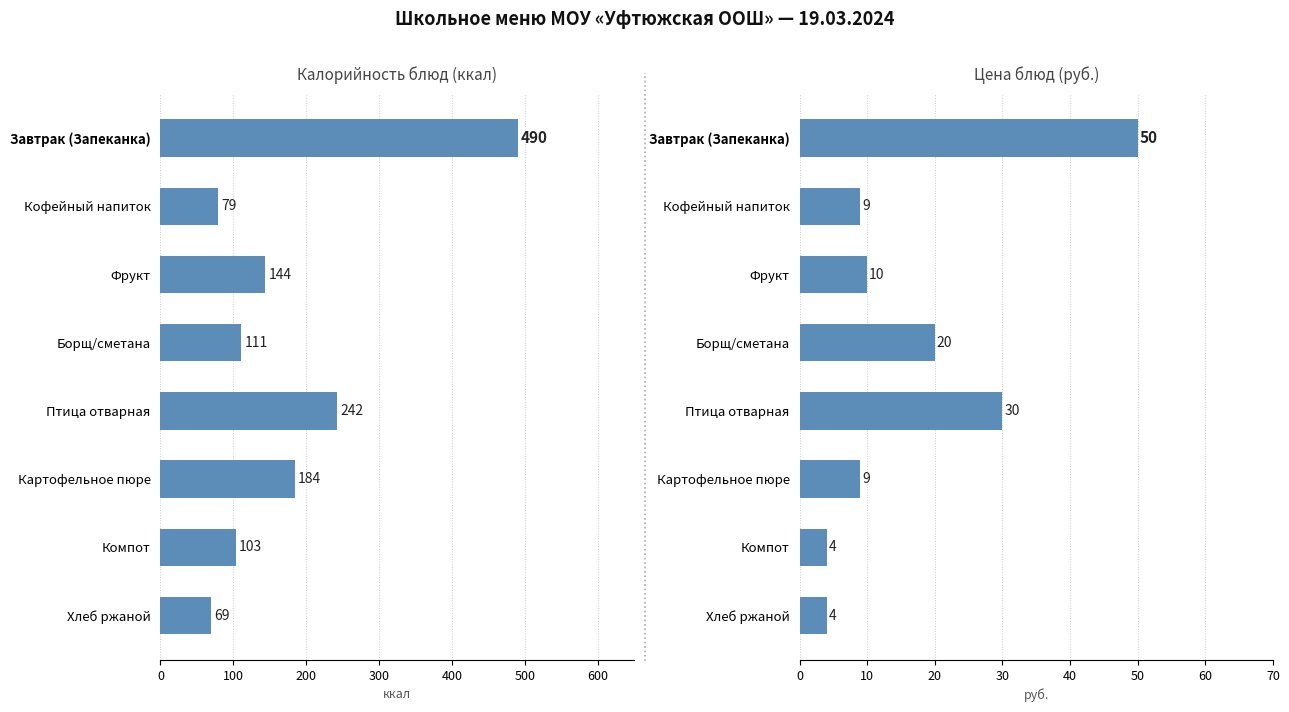

What is the value of the Калорийность bar at the 3rd from the left?

144.0